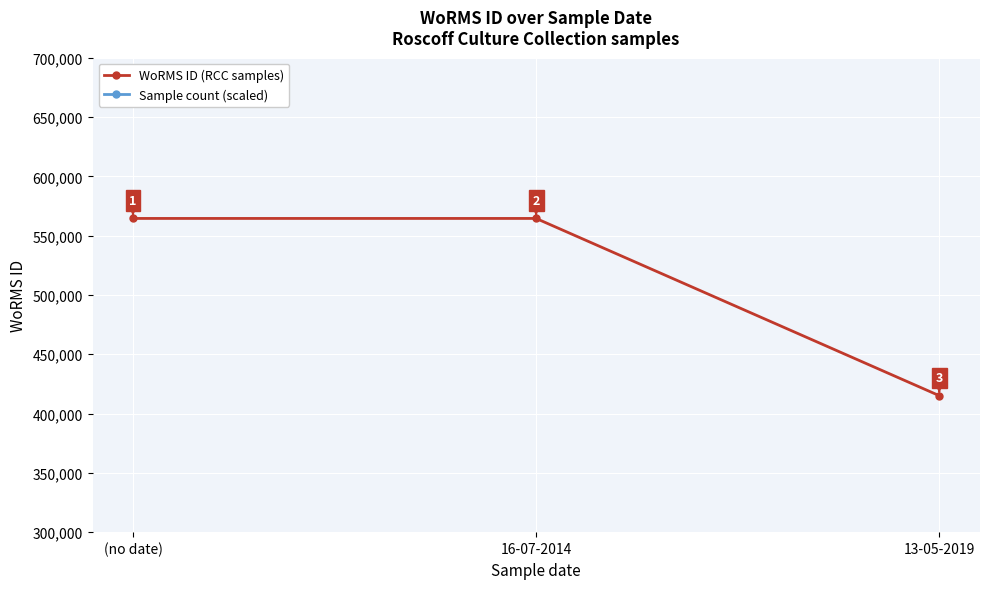

Reading left to right, extract all data points from this chart.

WoRMS ID (RCC samples): (no date)=564479	16-07-2014=564479	13-05-2019=415091
Sample count (scaled): (no date)=20000	16-07-2014=40000	13-05-2019=60000